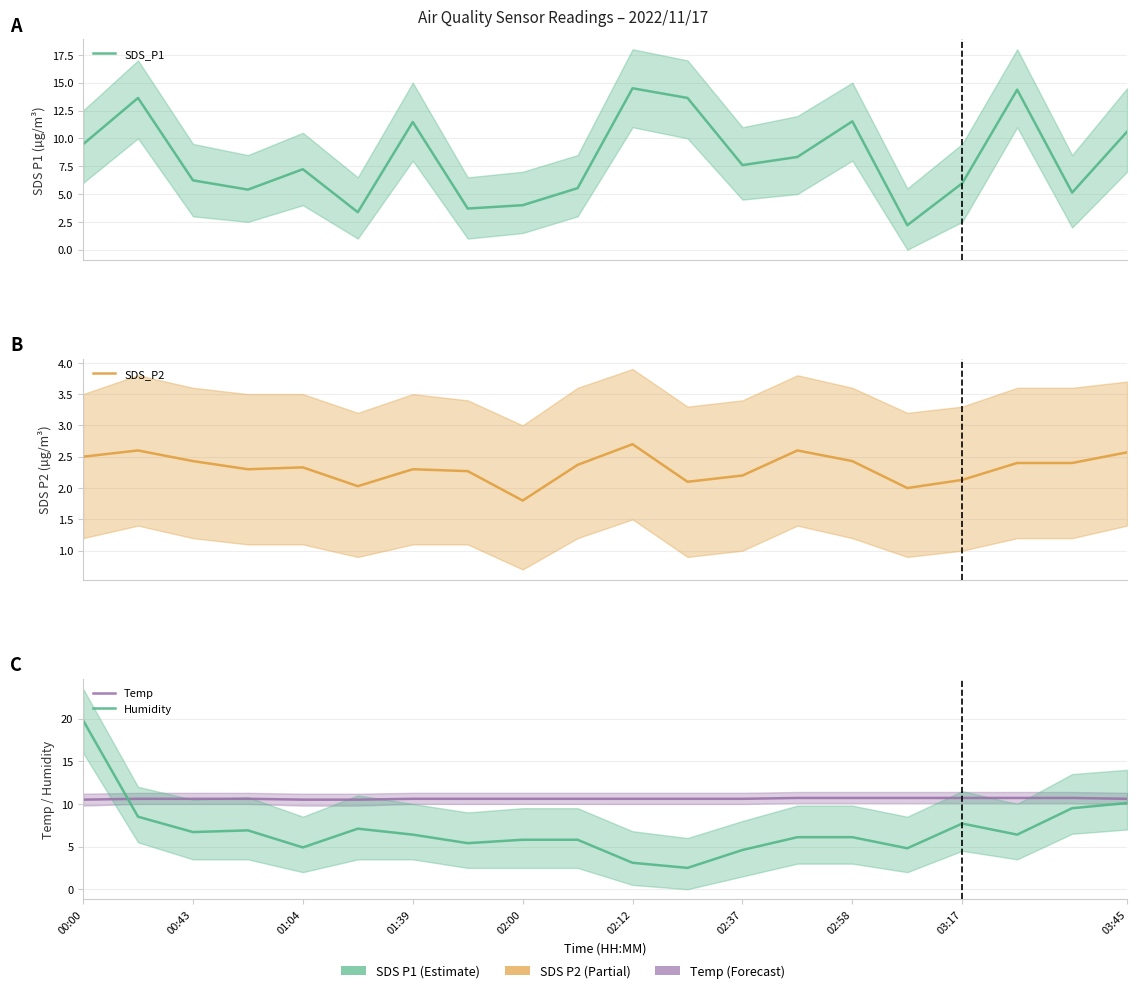

How many interior local peaks does the Humidity series have?

3